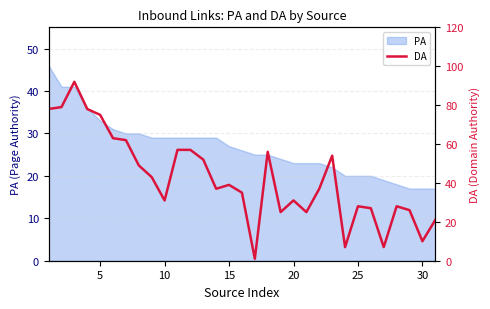

The PA series shows 11 at 25. True or false?

False